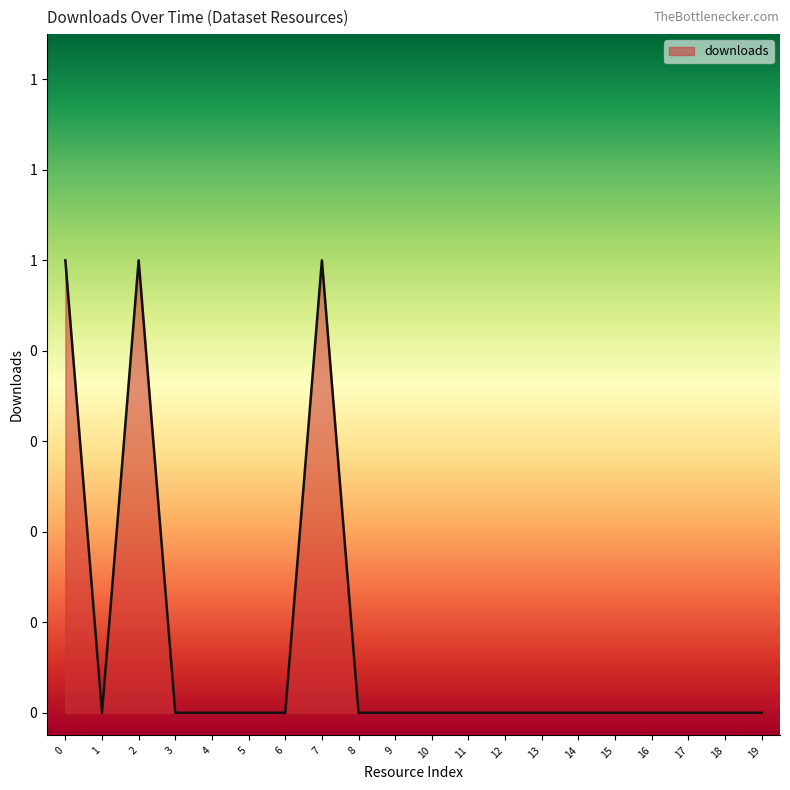

Does the chart display data point markers on the line(s)?

No